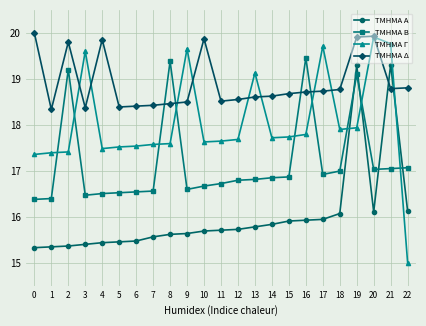

What is the approximate value of ΤΜΗΜΑ Γ at 3?

19.6